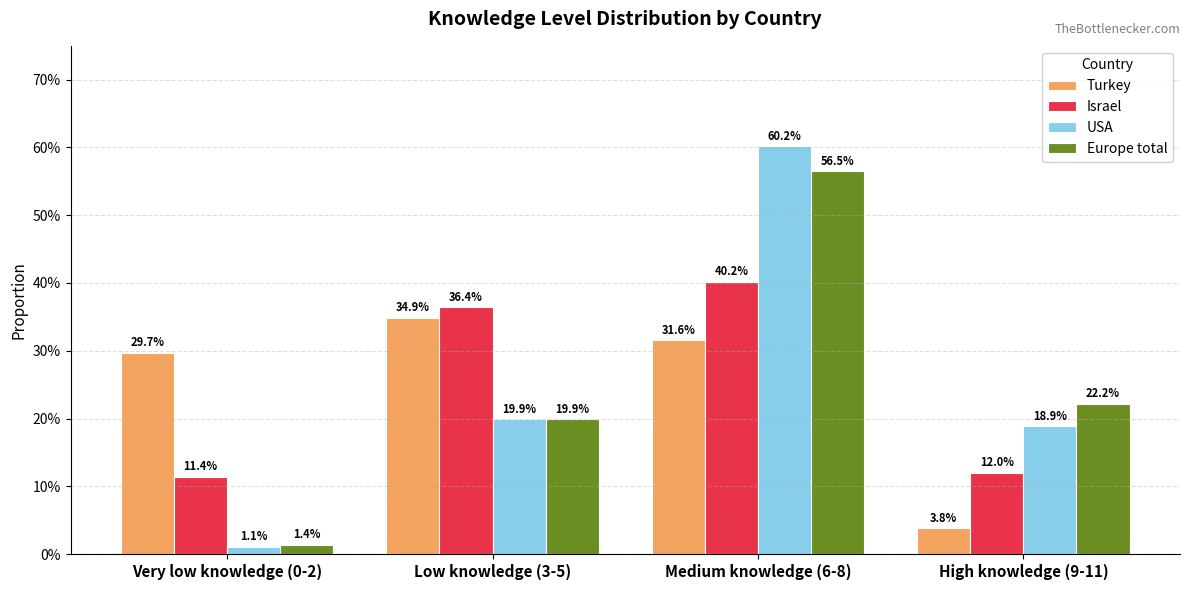

The Europe total series shows 0.2 at Low knowledge (3-5). True or false?

True